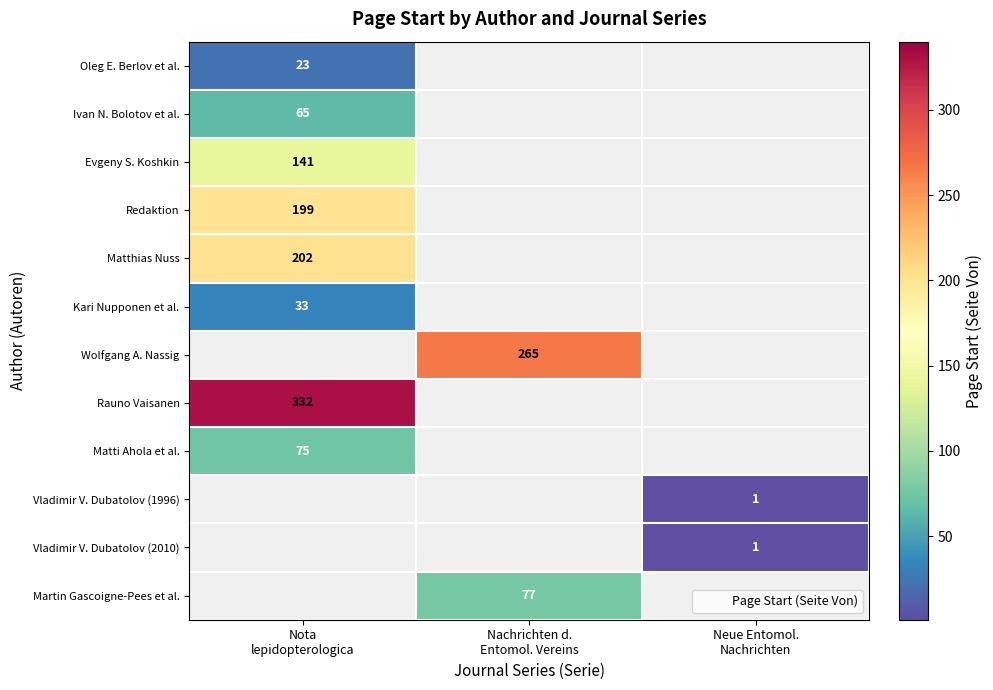

List the labels in order of Wolfgang A. Nassig value, largest first.

Nota lepidopterologica, Nachrichten d. Entomol. Vereins, Neue Entomol. Nachrichten